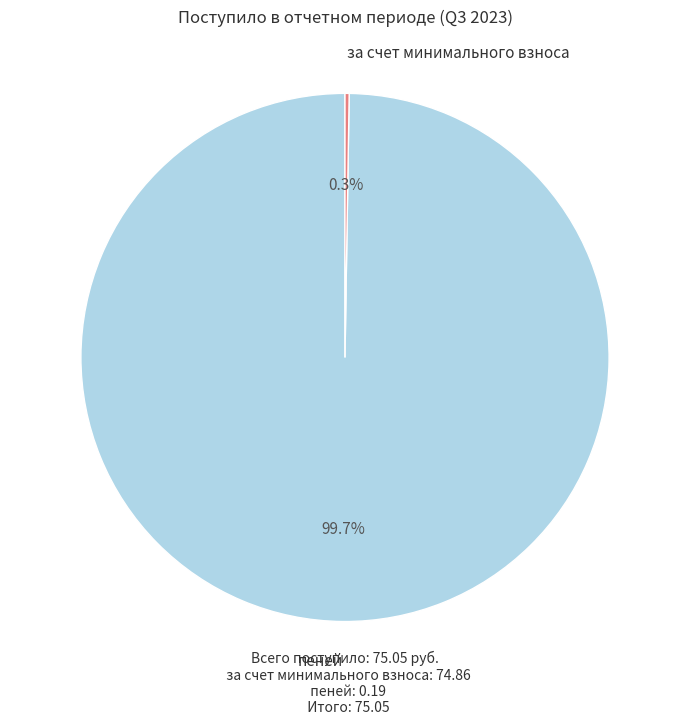

Is there any slice that represents more than half of the pie?

Yes